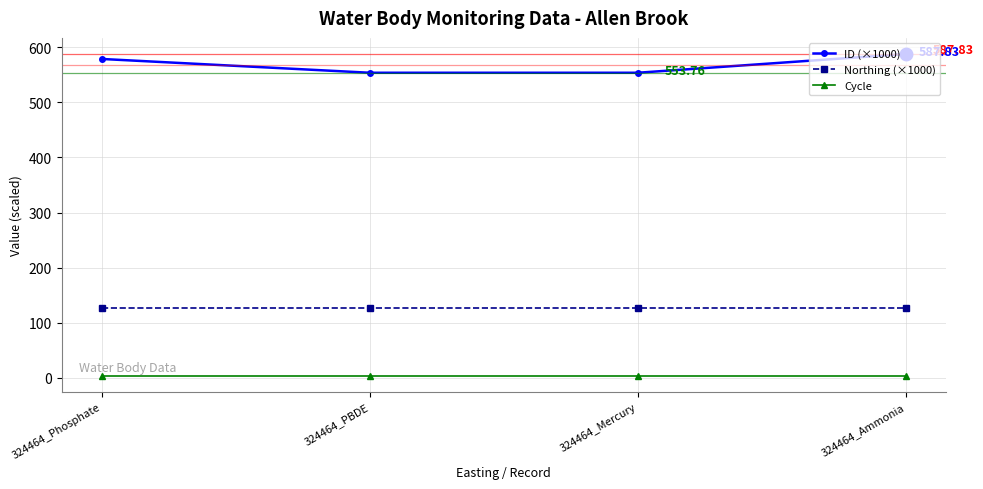

At which label is ID (×1000) closest to 570?

324464_Phosphate